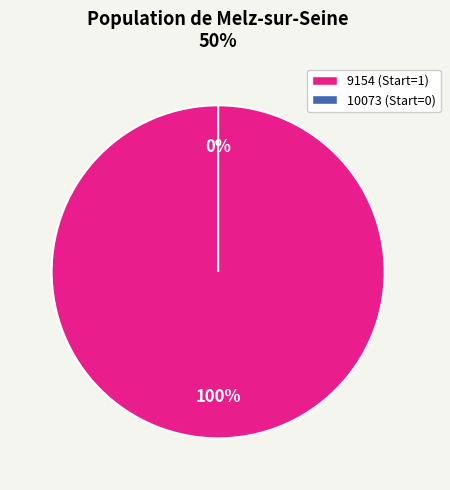

To the nearest percent, what is the difference between the 10073 and 9154 slice percentages?

100%